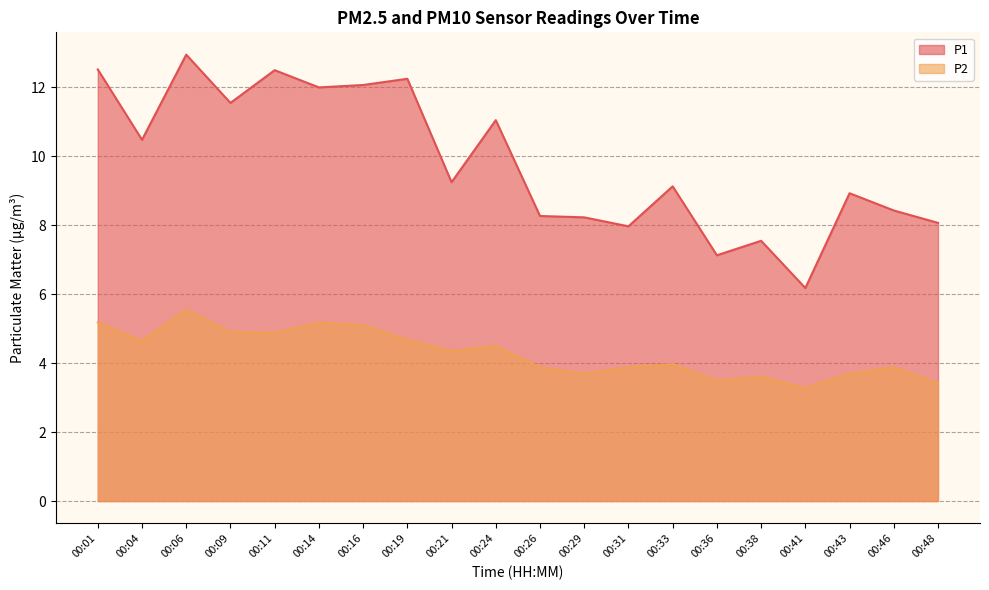

True or false: P2 and P1 intersect in this chart.

False